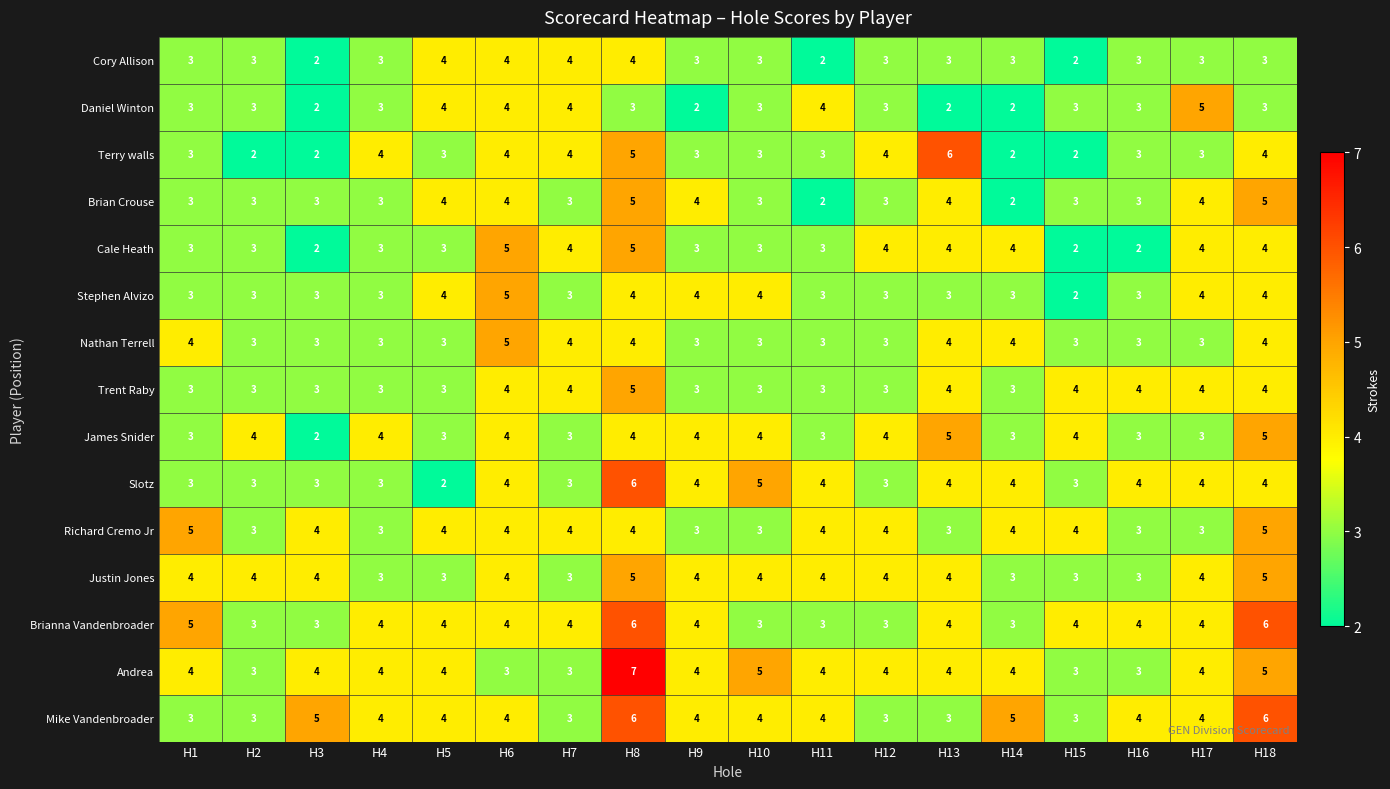

Which label corresponds to the largest value in the chart?

H8